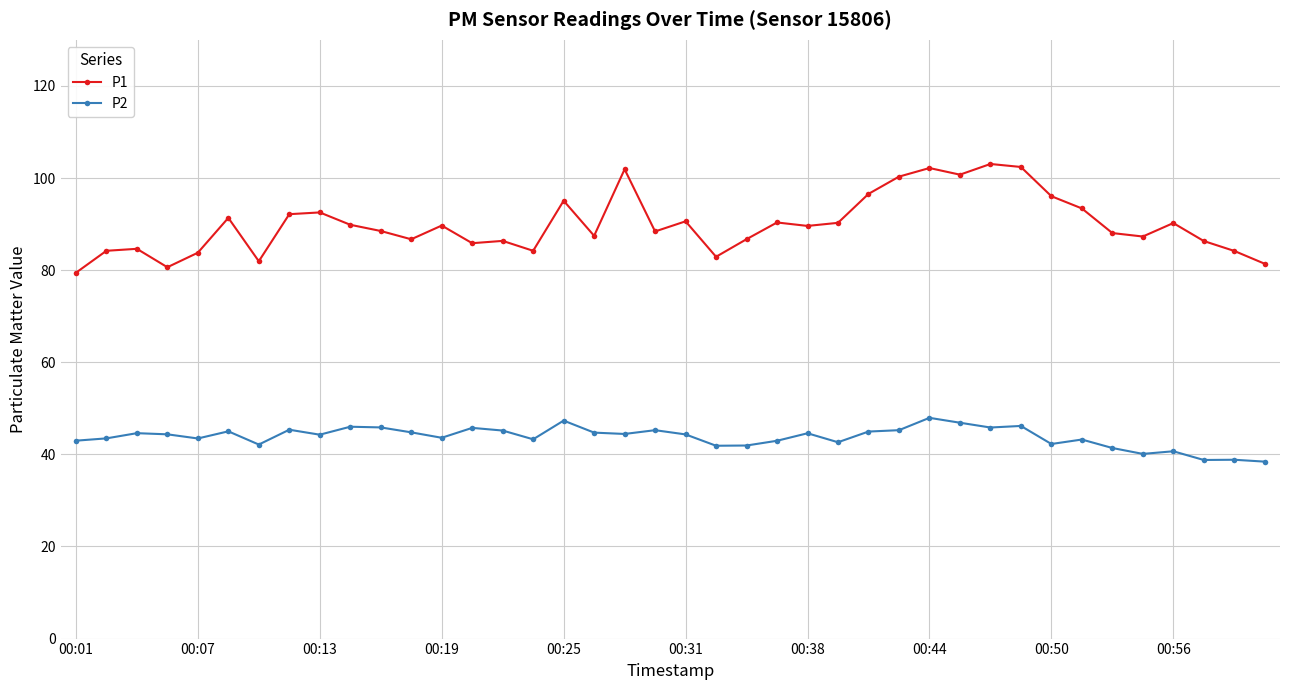

Which series has the largest range (max minus min)?

P1